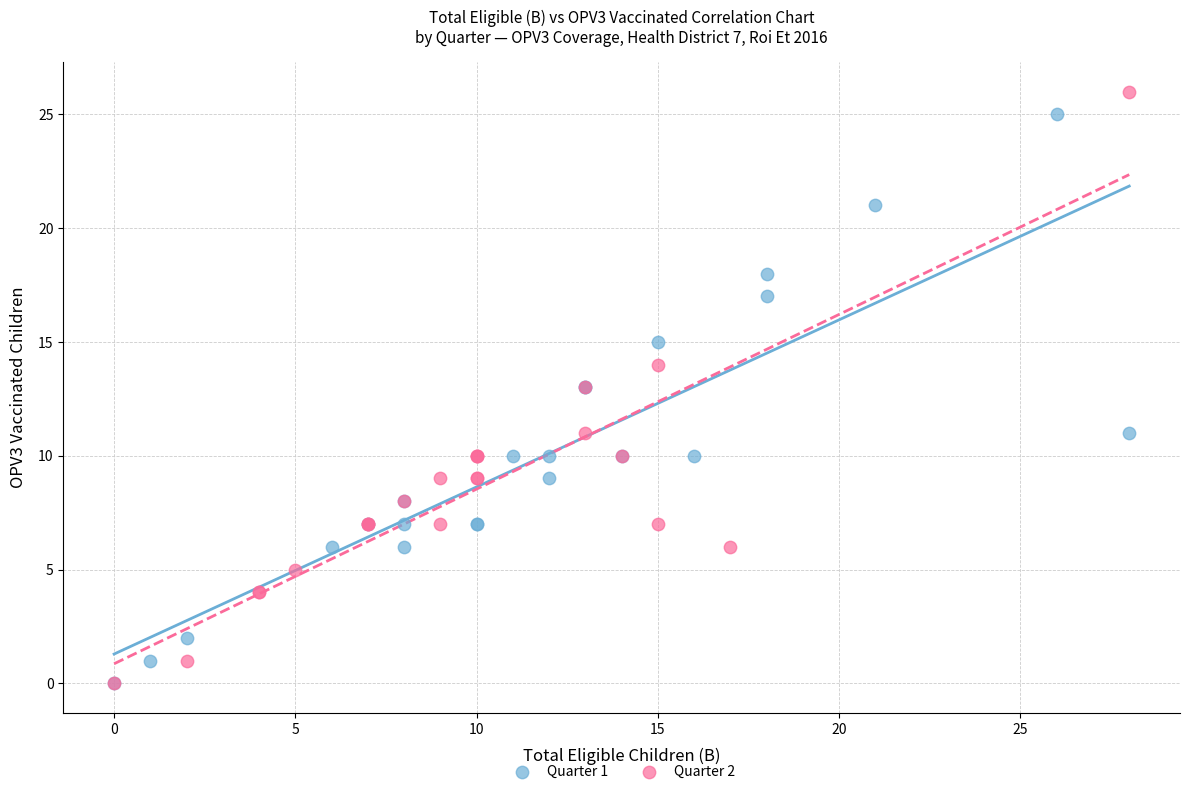

Which series contains the highest Y value?

Quarter 2